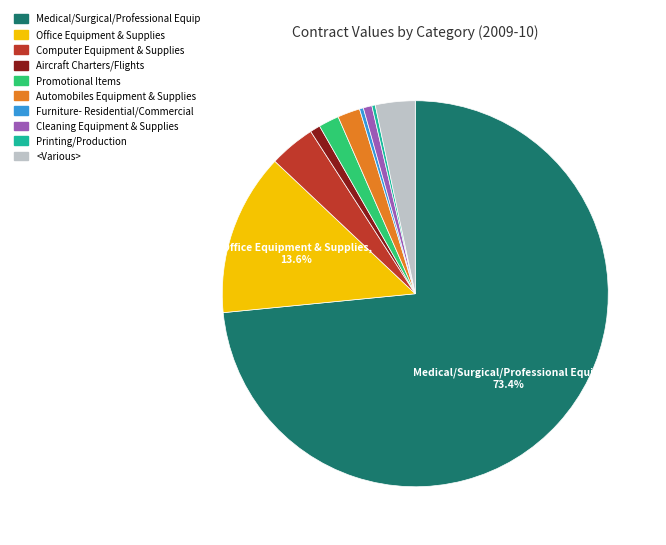

What portion of the pie excludes Office Equipment & Supplies?

86.4%